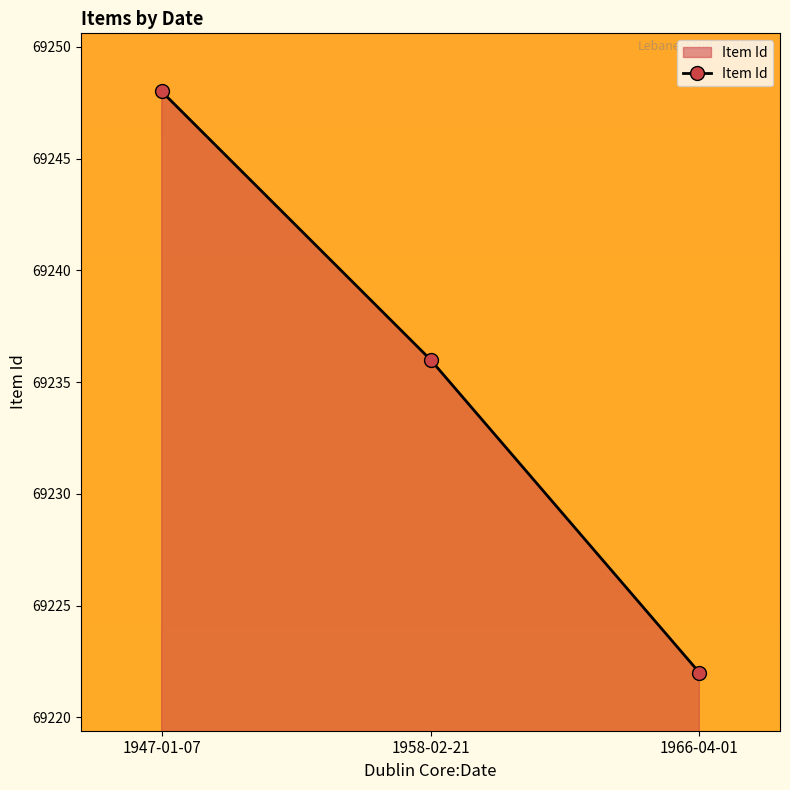

True or false: the data shows 24361 at 1947-01-07.

False